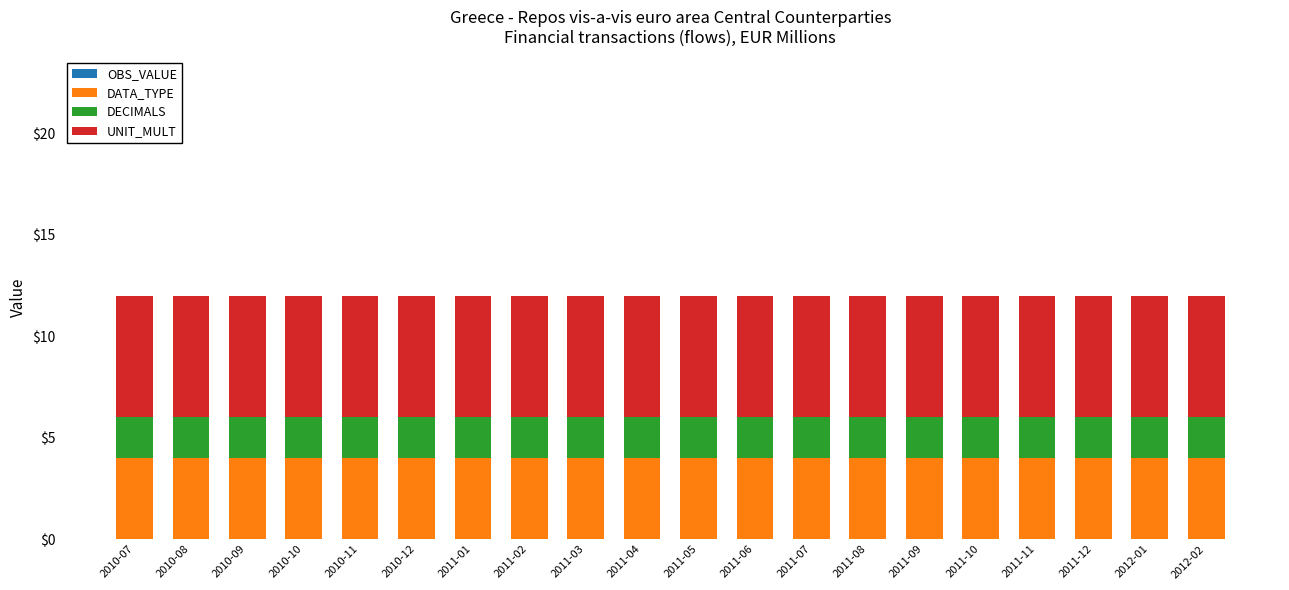

Does the chart contain stacked bars?

Yes